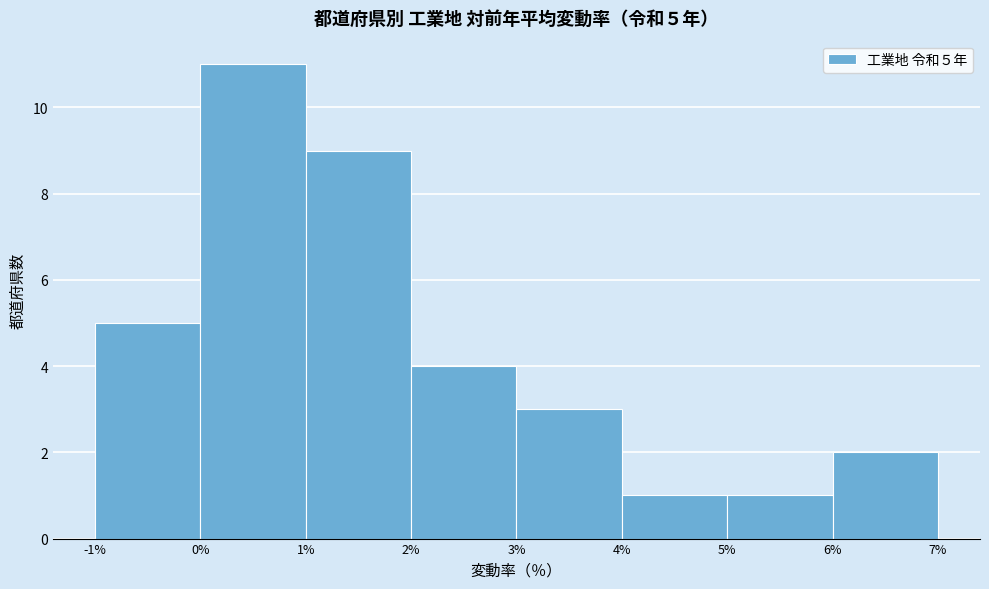

Over which range of the x-axis is the bar tallest?

0% to 1%